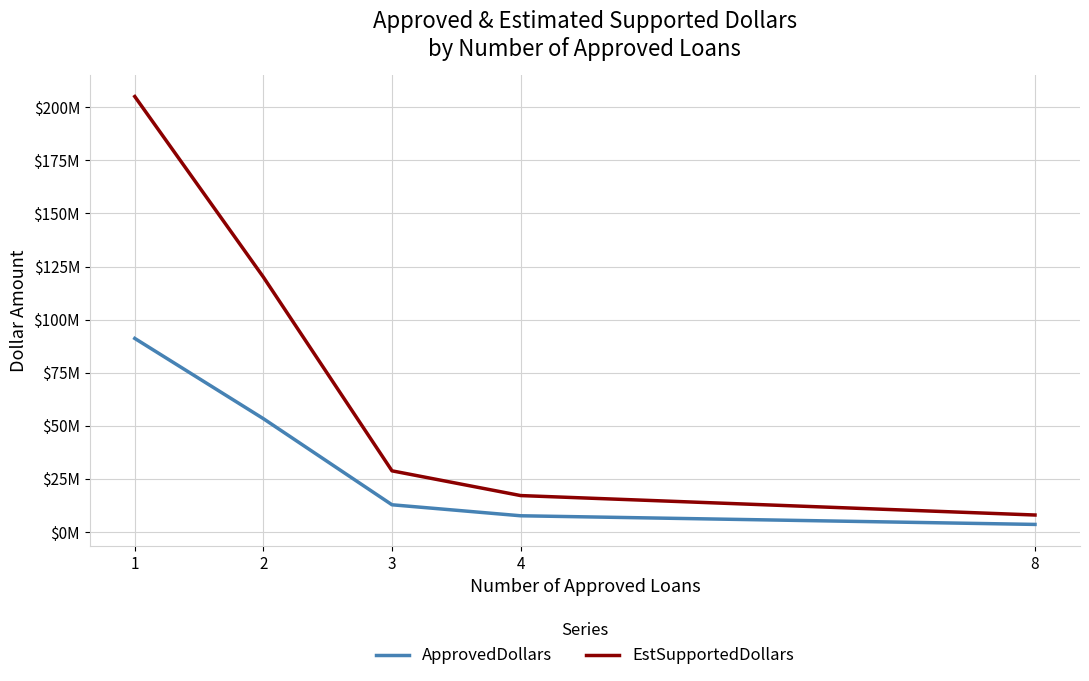

List the labels in order of EstSupportedDollars value, smallest first.

8, 4, 3, 2, 1